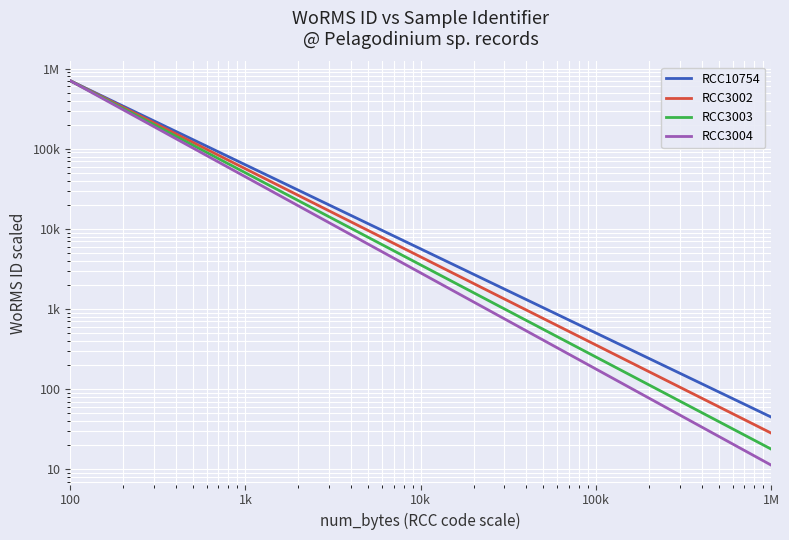

True or false: RCC3003 and RCC3004 cross at least once.

False